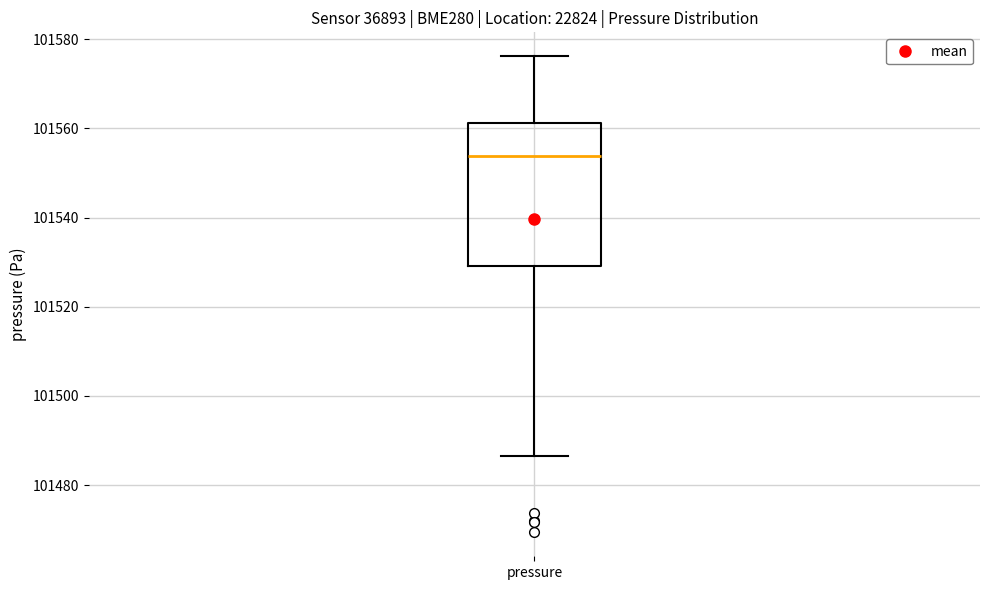

Transcribe this box plot: give where the median line is, the range the box spans, and where the two whiskers end, as read against the y-axis. The values are not printed on the chart, so give them approximately, as read against the axis.

median 101554, box 101530 to 101562, whiskers 101486 to 101576